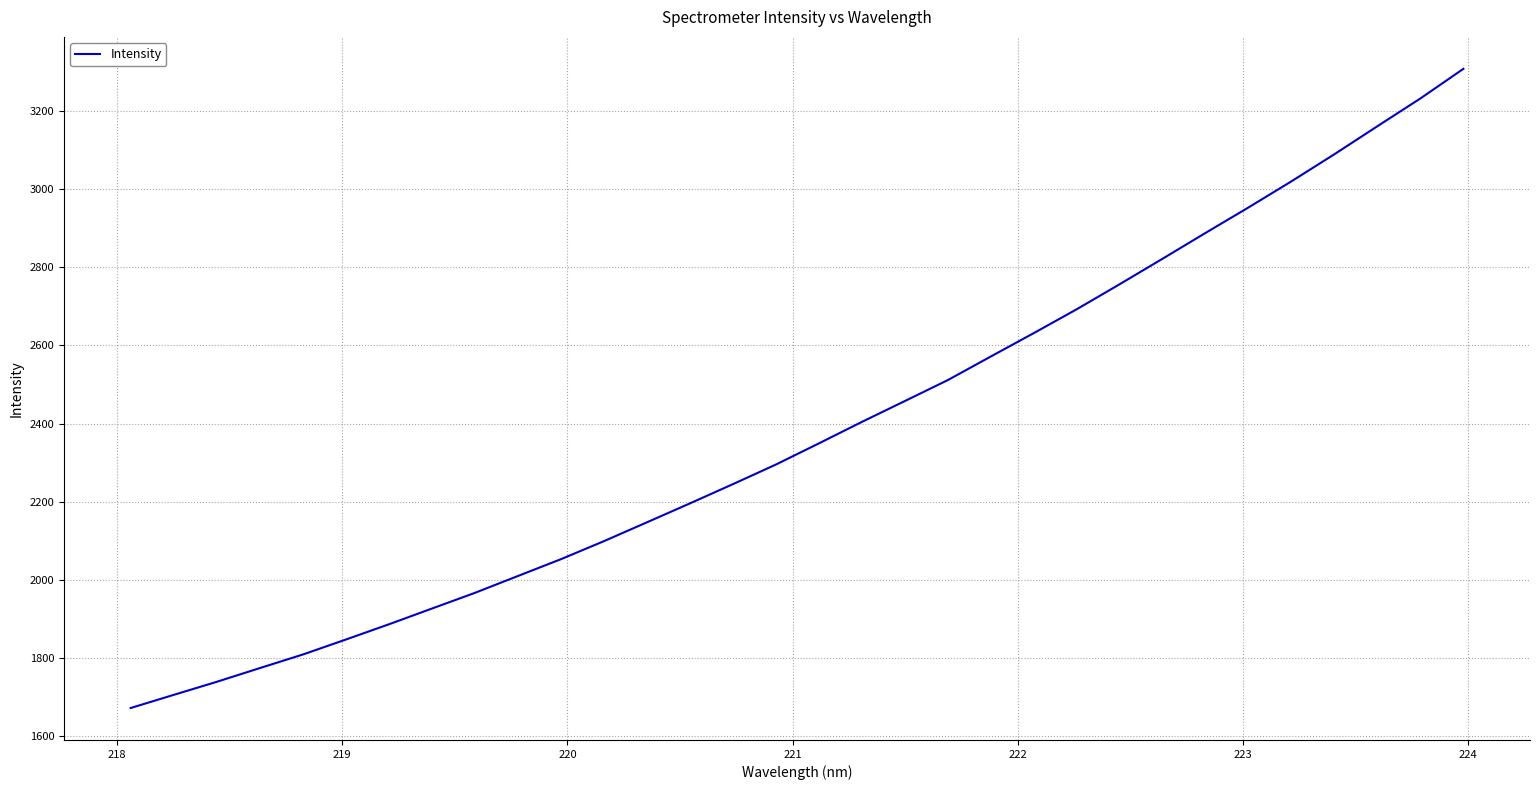

True or false: the data has more than 2 interior local peaks.

False